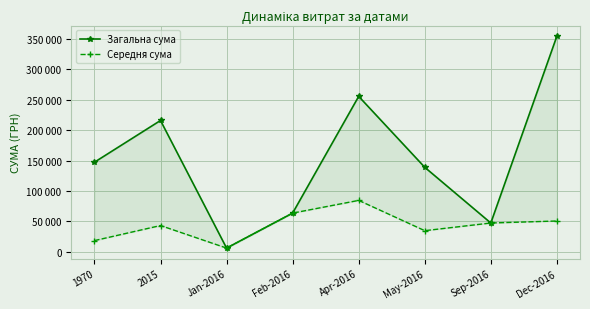

At which label does Середня сума reach its minimum?

Jan-2016